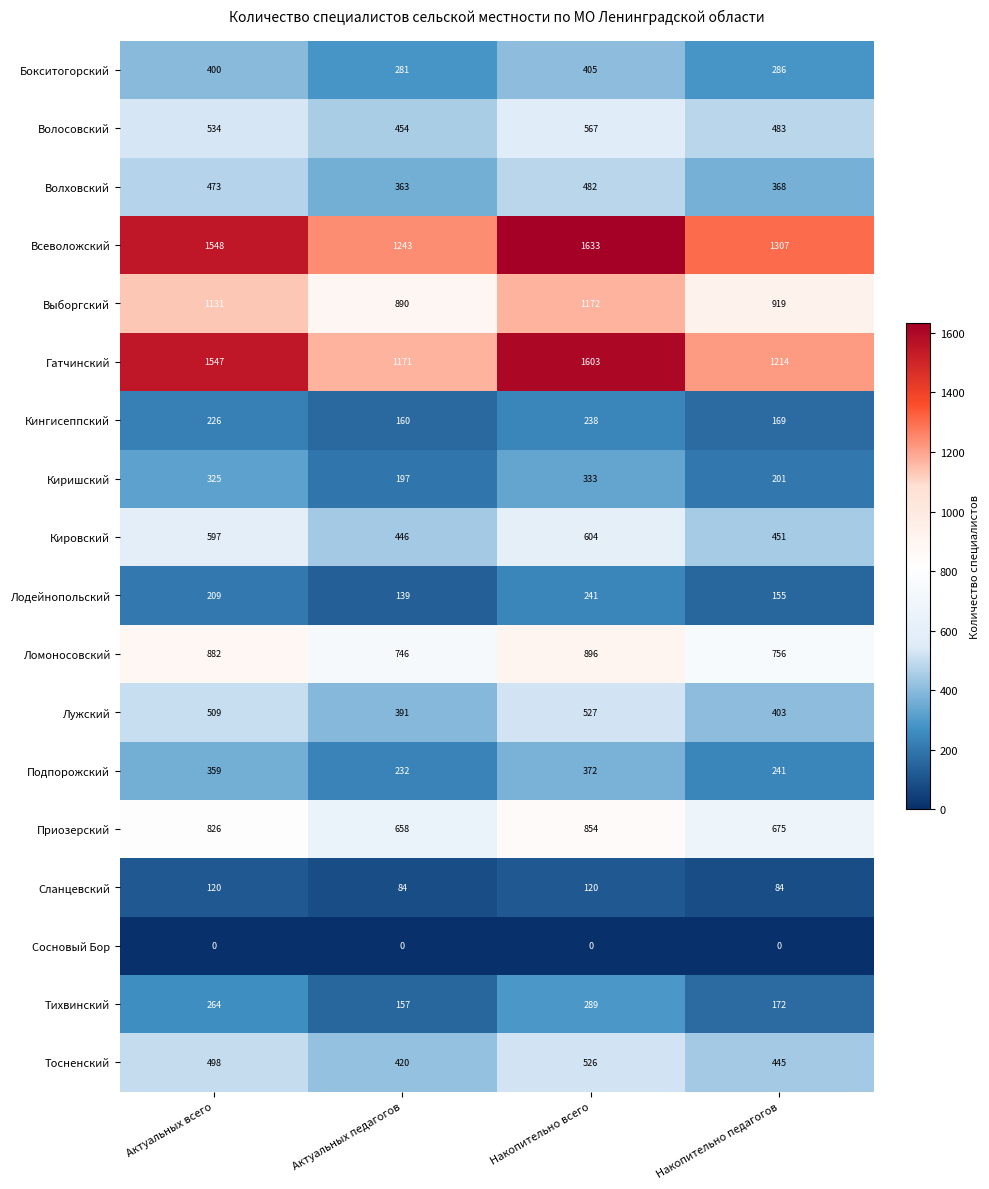

At Накопительно всего, list the series in order from largest to smallest.

Всеволожский, Гатчинский, Выборгский, Ломоносовский, Приозерский, Кировский, Волосовский, Лужский, Тосненский, Волховский, Бокситогорский, Подпорожский, Киришский, Тихвинский, Лодейнопольский, Кингисеппский, Сланцевский, Сосновый Бор